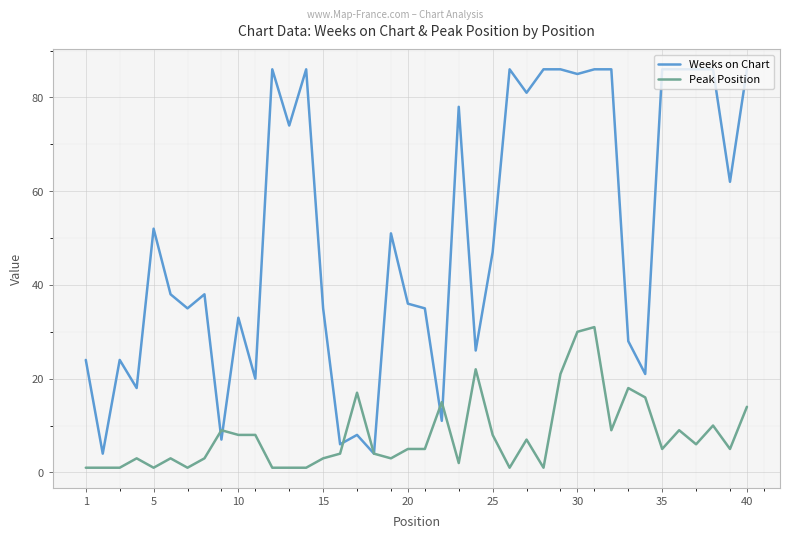

Rank the series by their average value, from highest to lowest.

Weeks on Chart, Peak Position